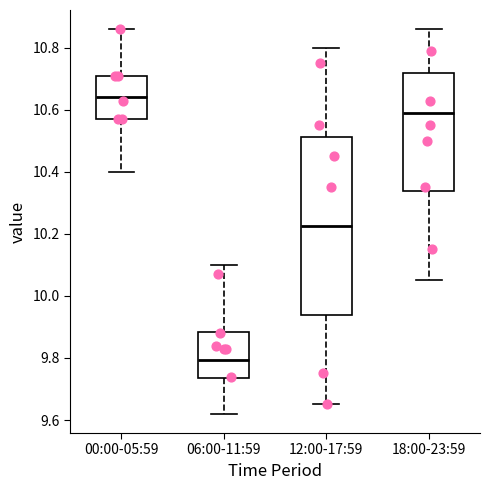

Where does the lower whisker of the box for 18:00-23:59 end on the y-axis? The values are not printed on the chart, so give them approximately, as read against the axis.

10.06